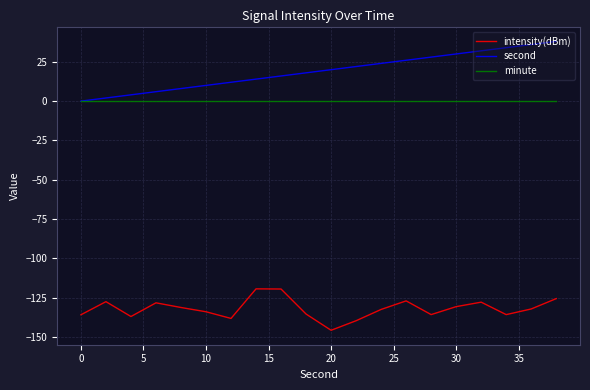

What are all the series names shown in the legend?

intensity(dBm), second, minute